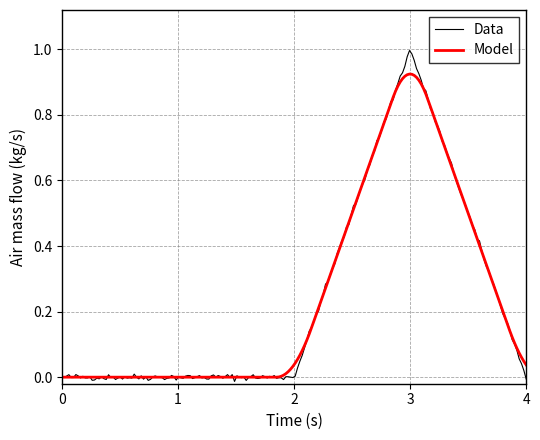

Does the chart have visible grid lines?

Yes